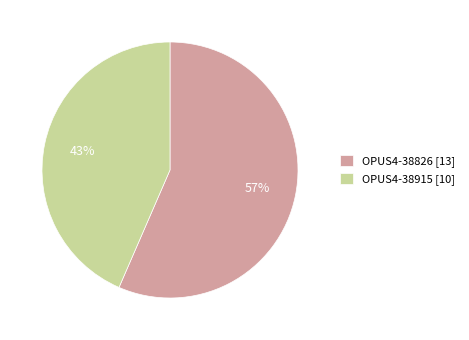

Rank the categories by value from lowest to highest.

OPUS4-38915, OPUS4-38826